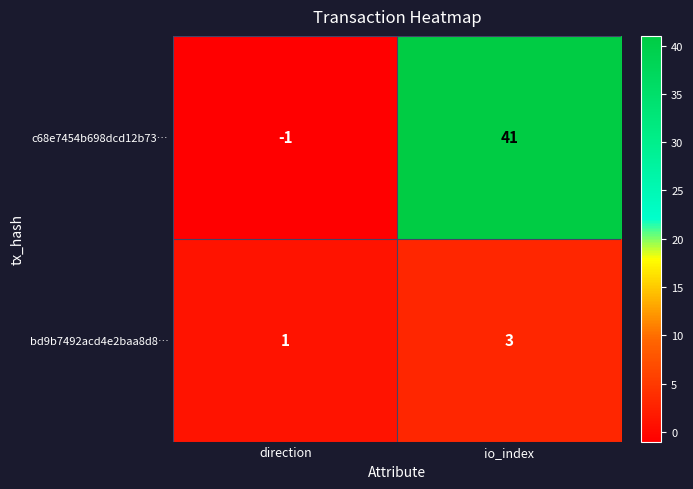

What is the maximum value shown in the chart?

41